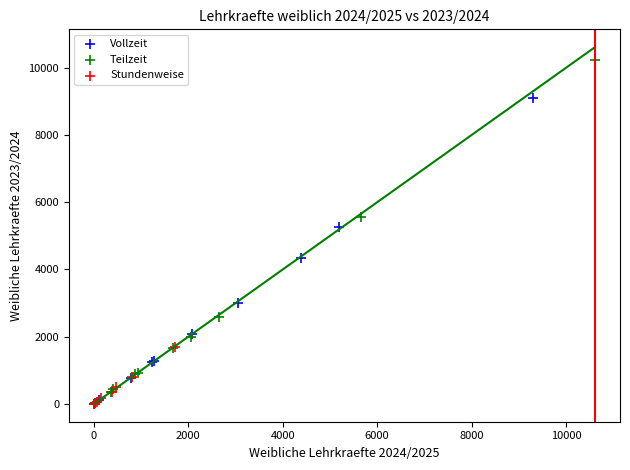

Which series has the largest Y range (max minus min)?

Teilzeit